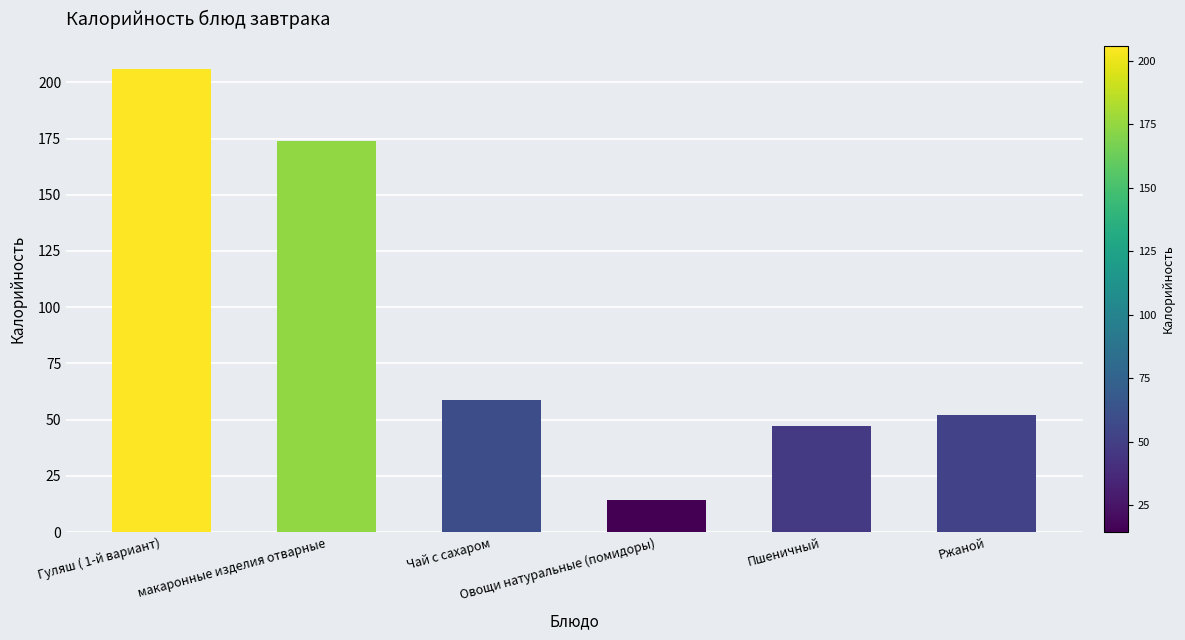

How many data points are less than 58?

3